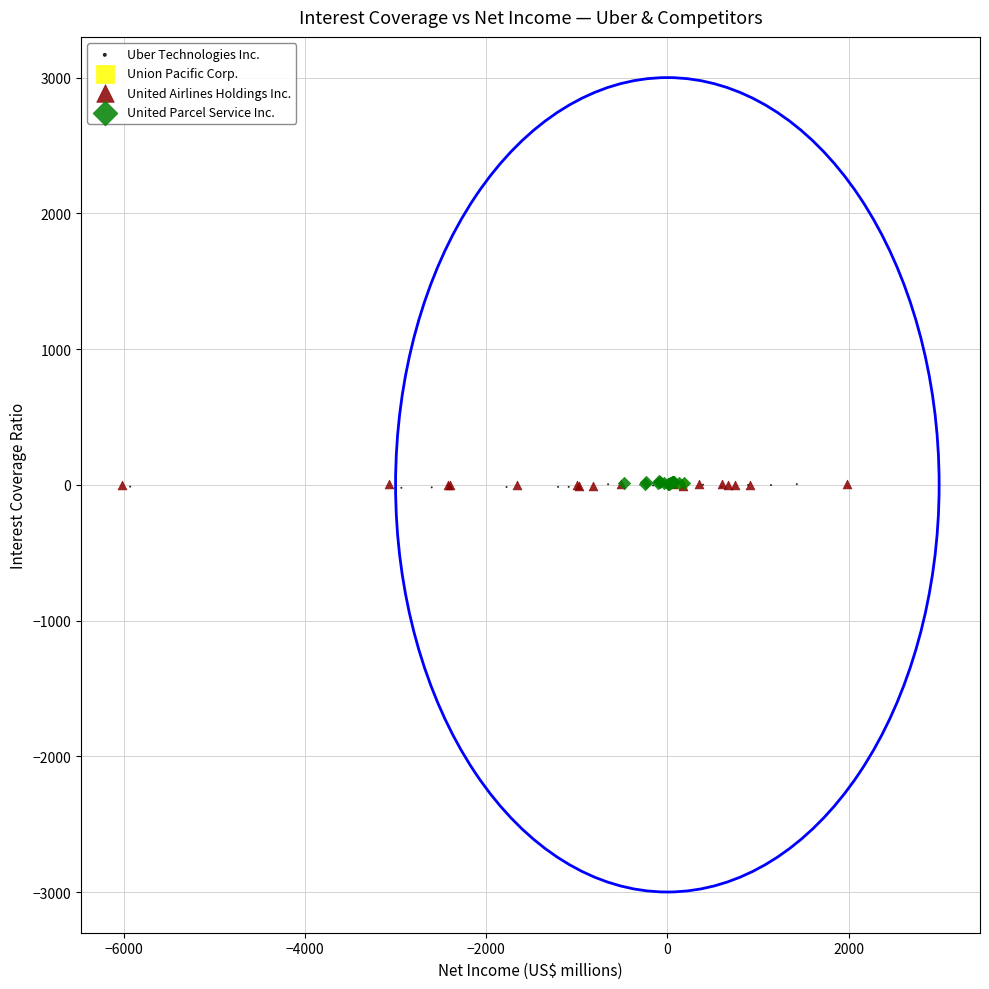

What are all the series names shown in the legend?

Uber Technologies Inc., Union Pacific Corp., United Airlines Holdings Inc., United Parcel Service Inc.